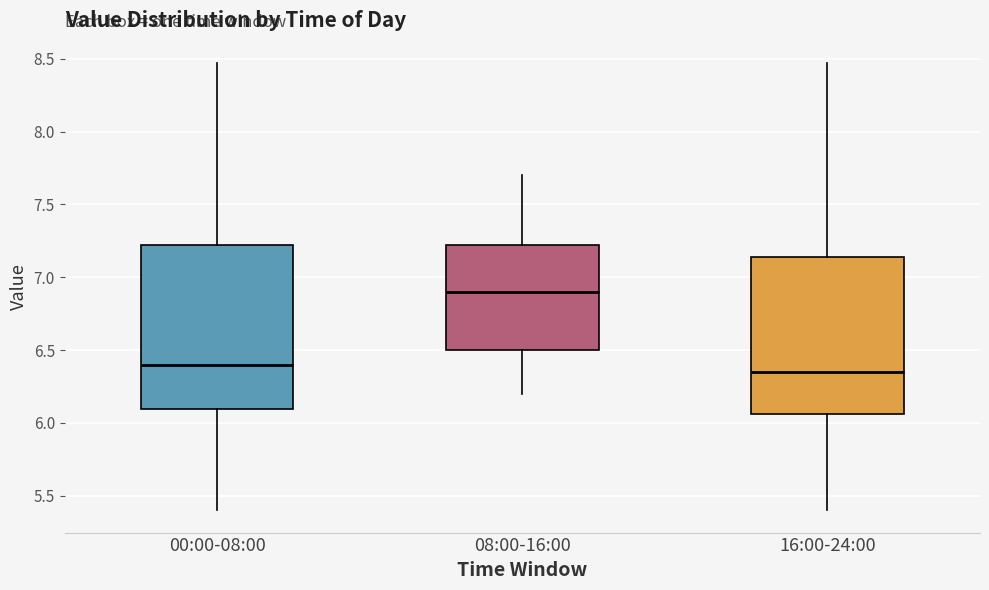

Where is the lower edge of the box for 16:00-24:00 on the y-axis? The values are not printed on the chart, so give them approximately, as read against the axis.

6.05